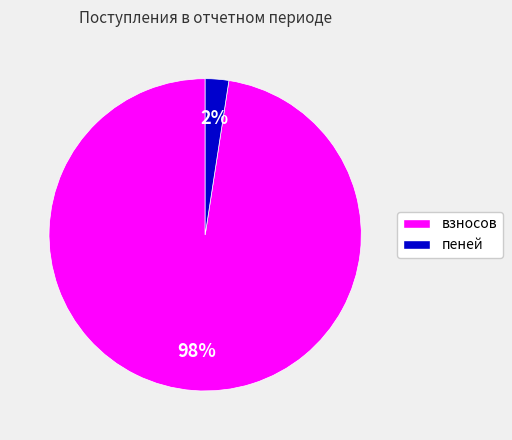

To the nearest percent, what is the average slice percentage?

50%